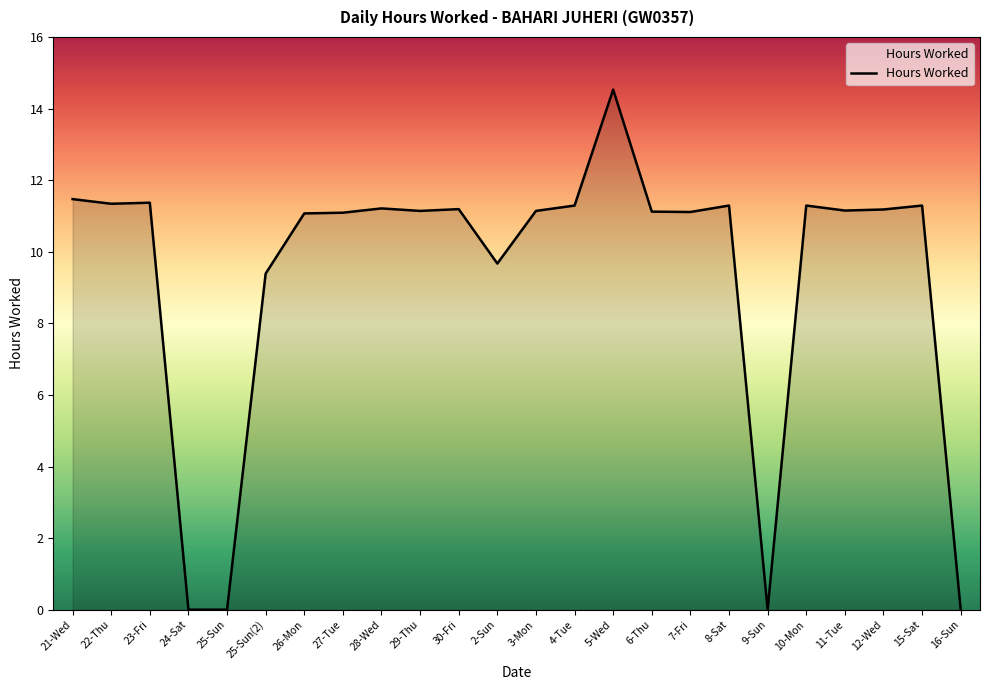

What is the approximate value at 12-Wed?

11.2